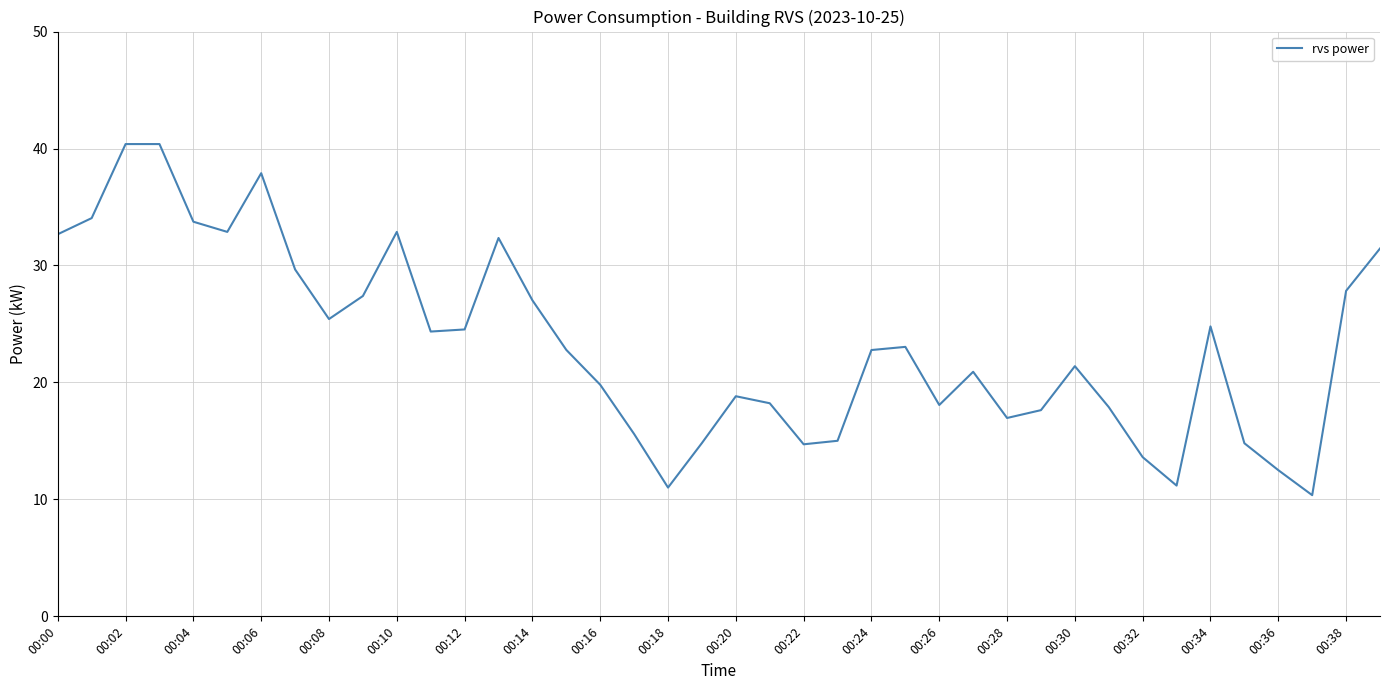

What is the maximum value shown in the chart?

40.4